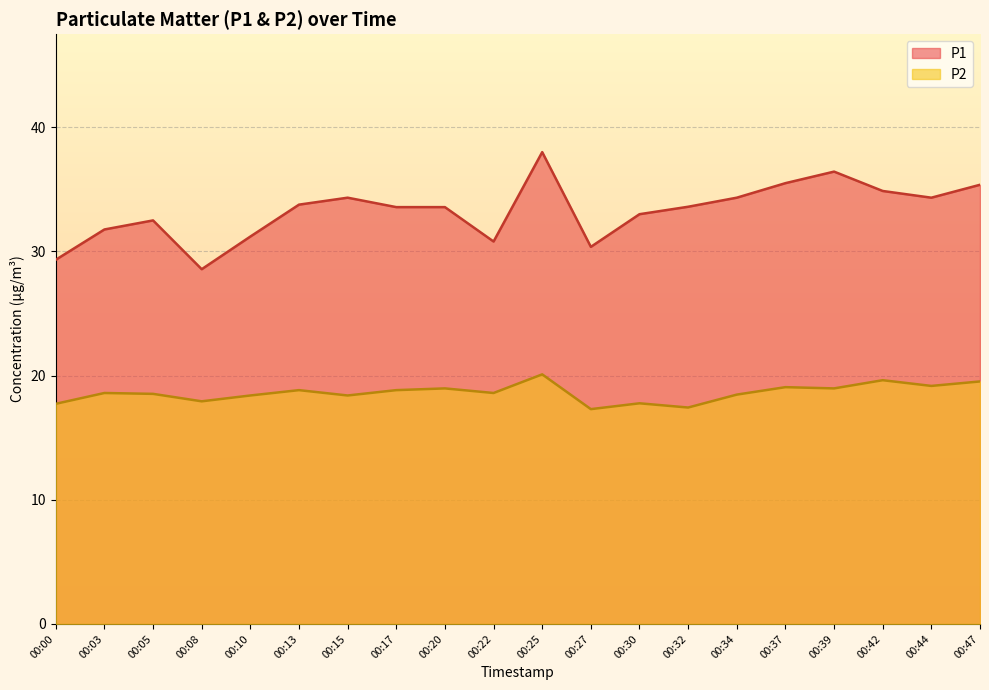

Reading left to right, list all the values displayed in this chart.

P1: 29.3	31.8	32.5	28.6	31.2	33.8	34.3	33.6	33.6	30.8	38.0	30.4	33.0	33.6	34.3	35.5	36.4	34.9	34.3	35.4
P2: 17.7	18.6	18.5	17.9	18.4	18.8	18.4	18.8	19.0	18.6	20.1	17.3	17.8	17.4	18.5	19.1	19.0	19.6	19.2	19.5